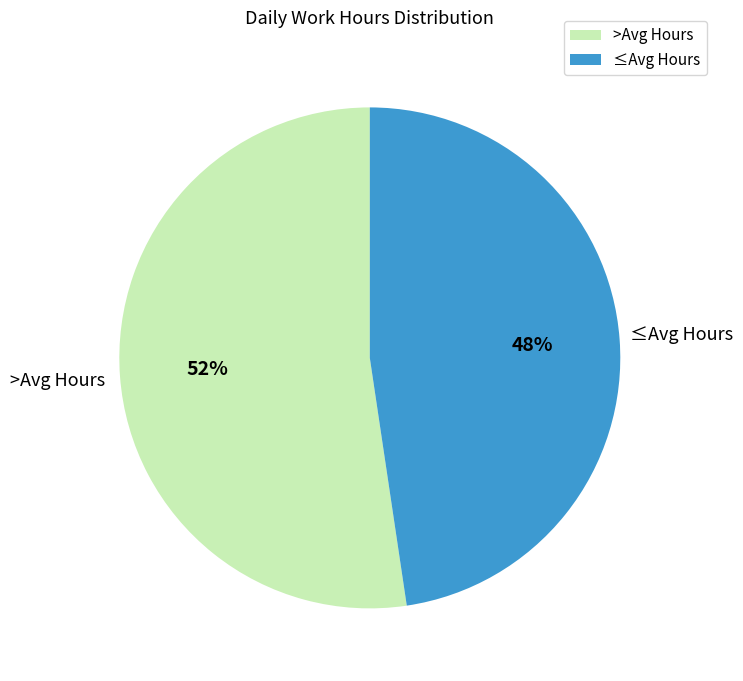

How many segments does this pie chart have?

2